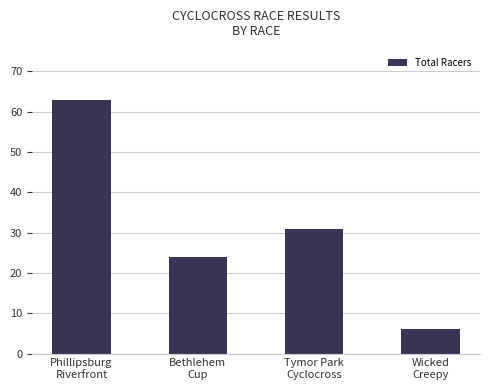

Is it true that the value at Wicked
Creepy is 6?

True